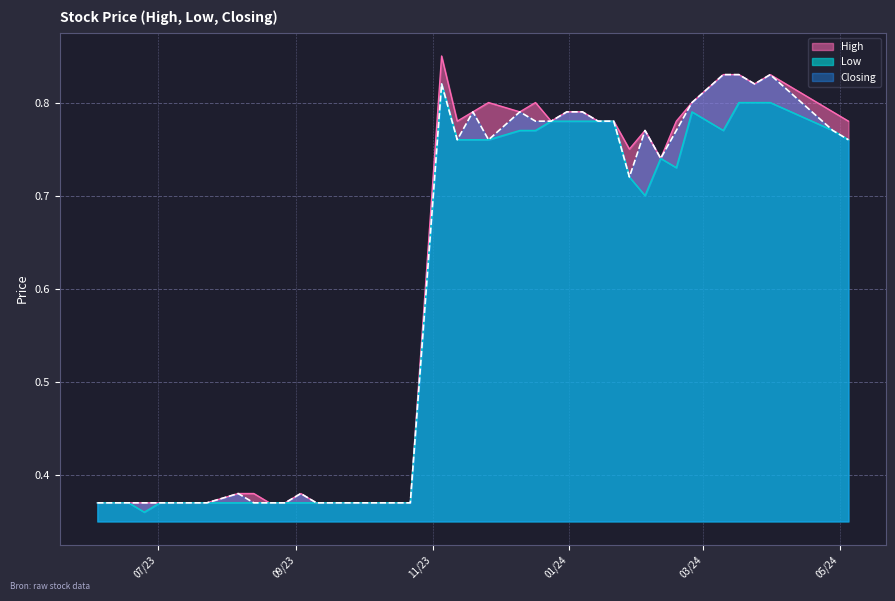

What is the difference between the maximum and minimum values in the Closing series?

0.5